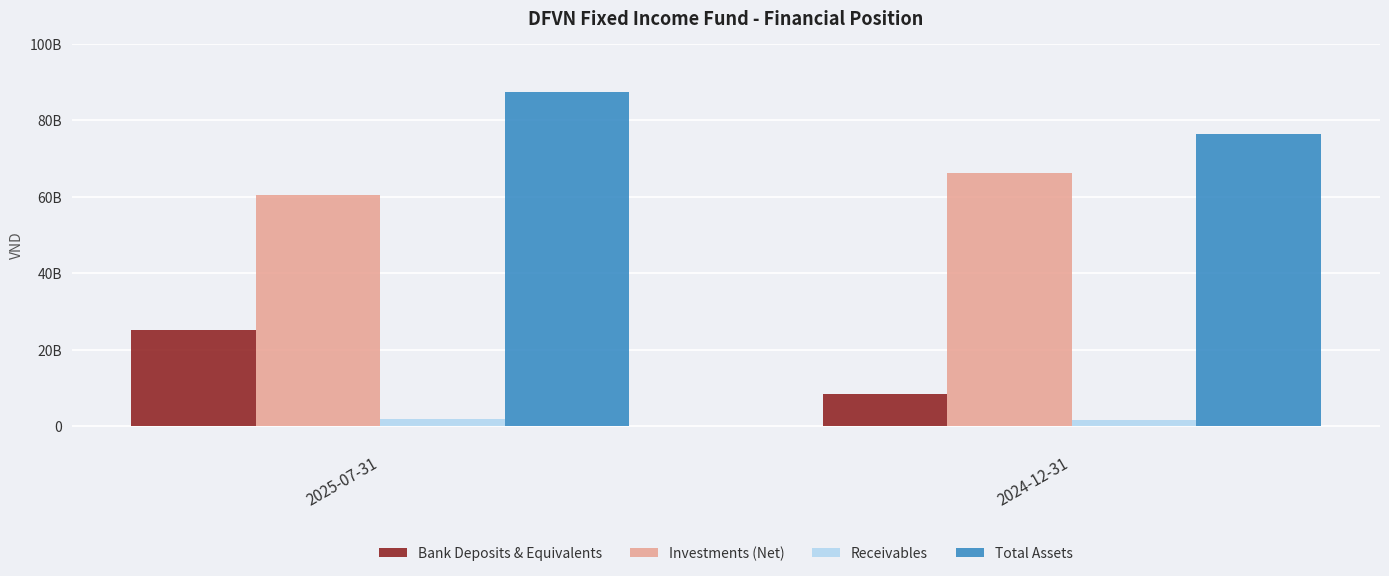

How many Investments (Net) values are between 60420548179 and 66169843424?

2